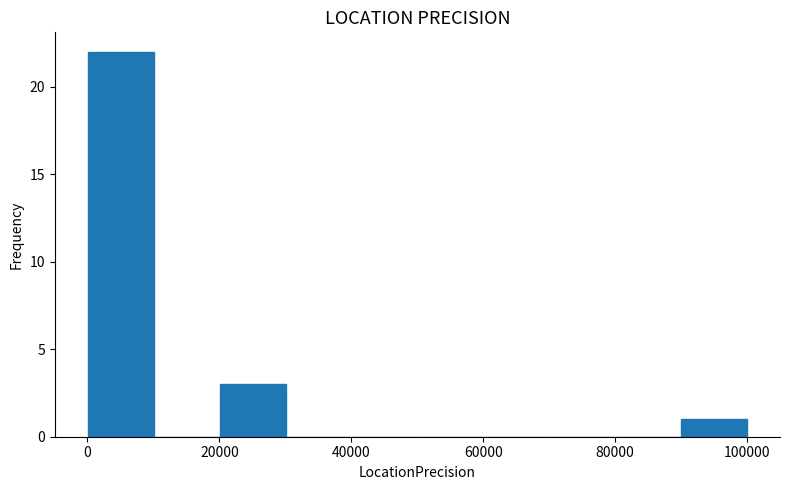

Which range on the x-axis has the tallest bar?

0 to 10000